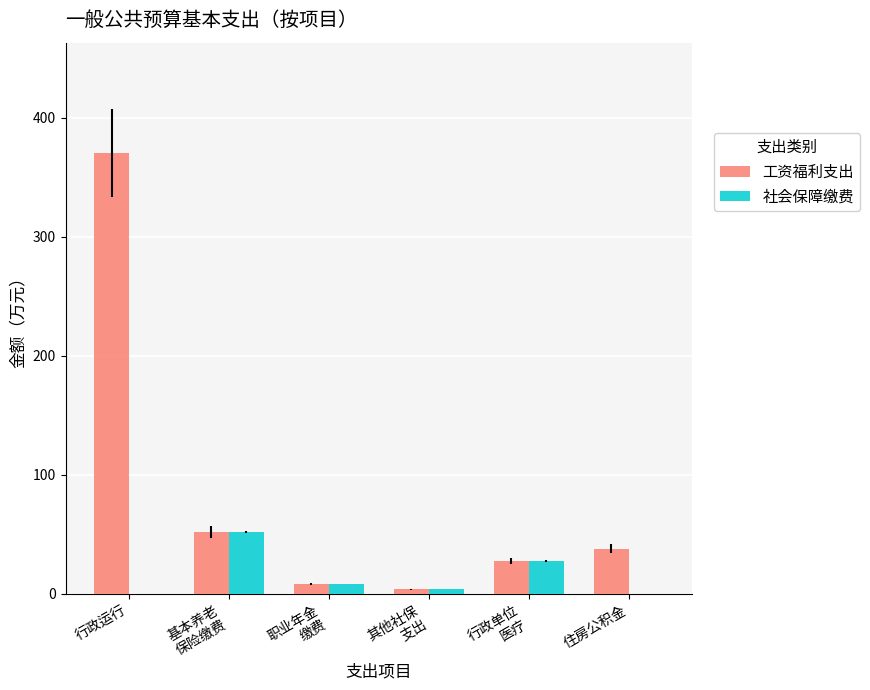

Which category has the highest value in the 工资福利支出 series?

行政运行